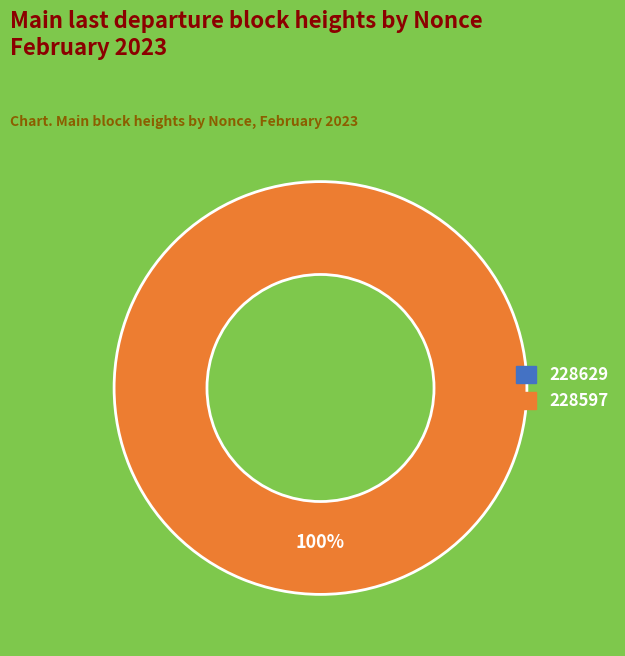

Rank the categories by value from highest to lowest.

228597, 228629